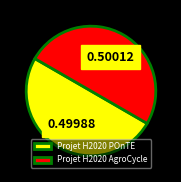

Do Projet H2020 AgroCycle and Projet H2020 POnTE together represent more than half of the pie?

Yes